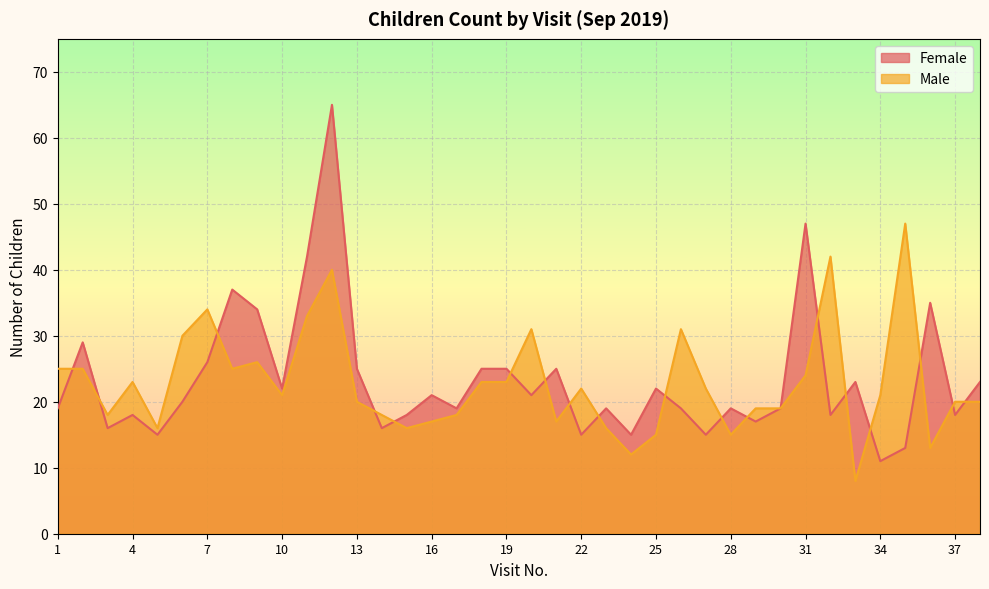

True or false: Female has more than 0 interior local peaks.

True